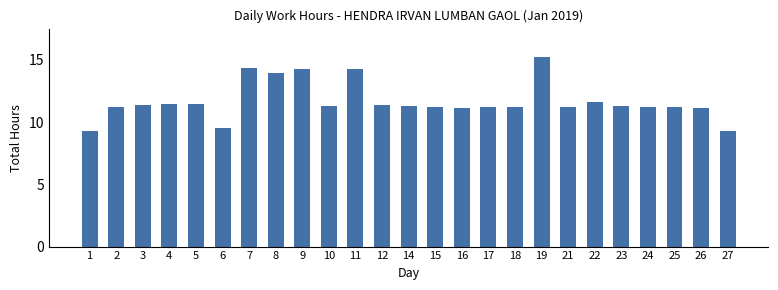

Is it true that the value at 19 is 25.3?

False